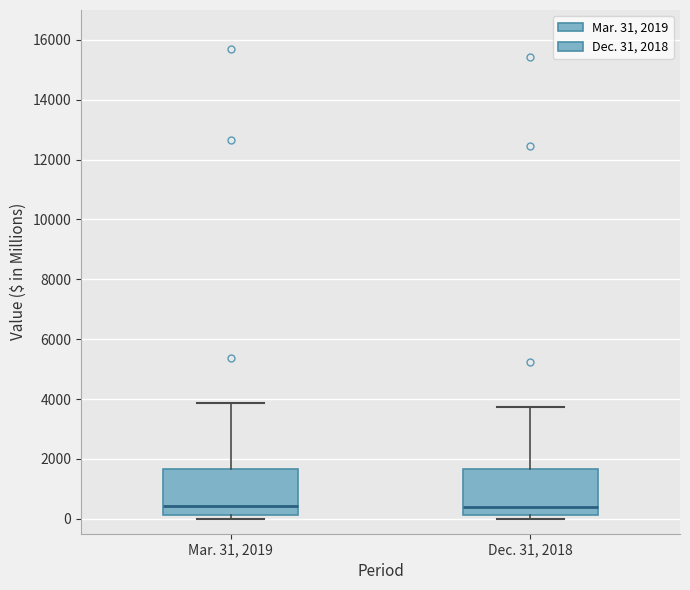

Reading left to right, read every box against the y-axis: the position of its median line, the range the box covers, and the ends of its whiskers. The values are not printed on the chart, so give them approximately, as read against the axis.

Mar. 31, 2019: median 400, box 200 to 1600, whiskers 0 to 3800
Dec. 31, 2018: median 400, box 200 to 1600, whiskers 0 to 3800